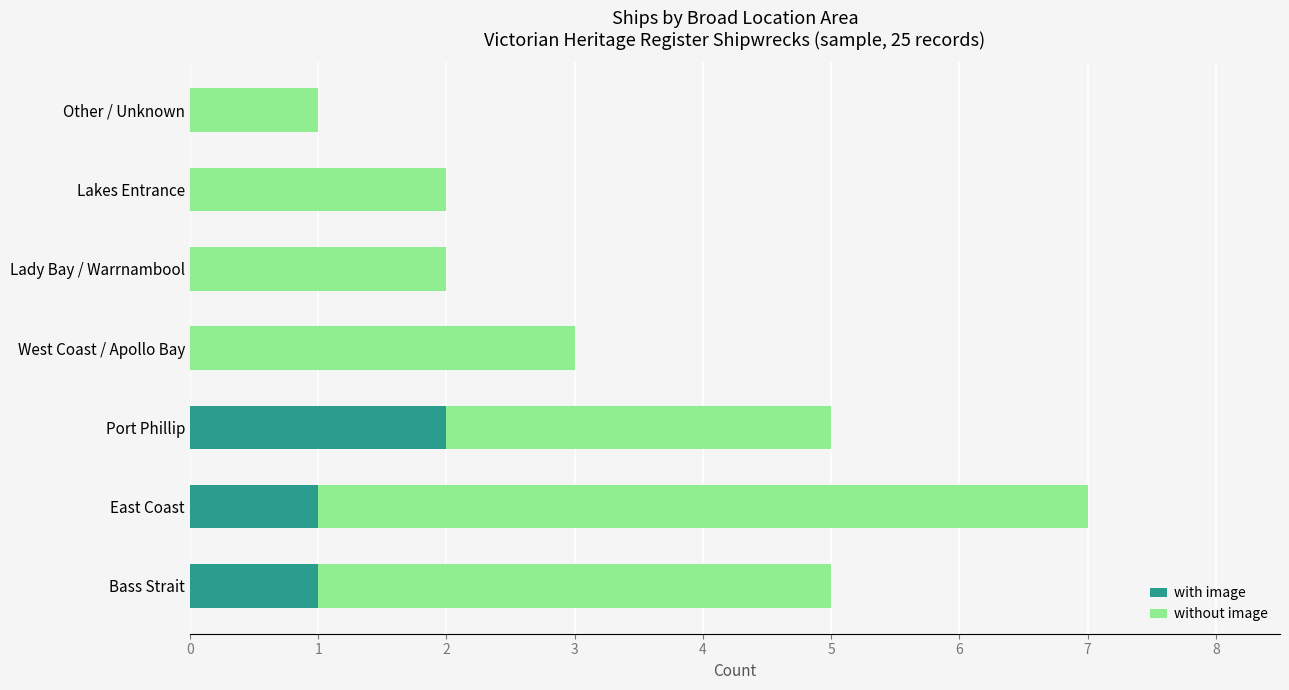

What is the sum of all with image values?

4